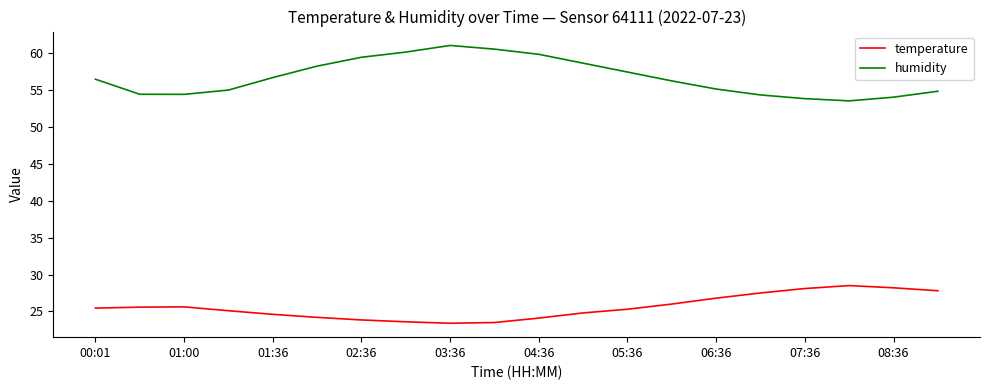

What is the maximum value for temperature?

28.5